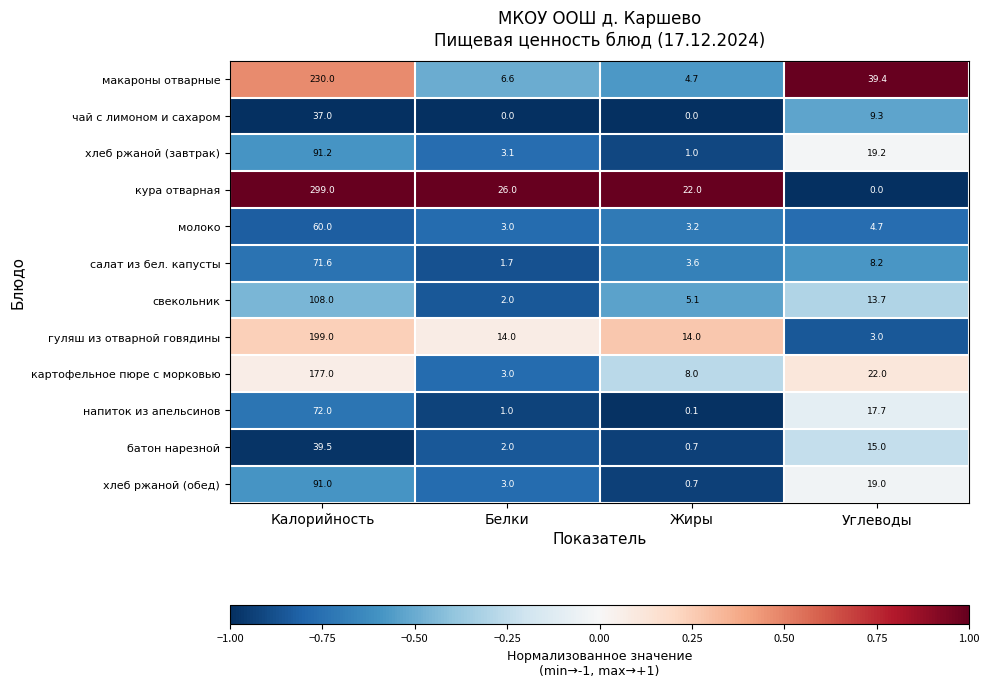

Is it true that макароны отварные equals 6.6 at Белки?

True